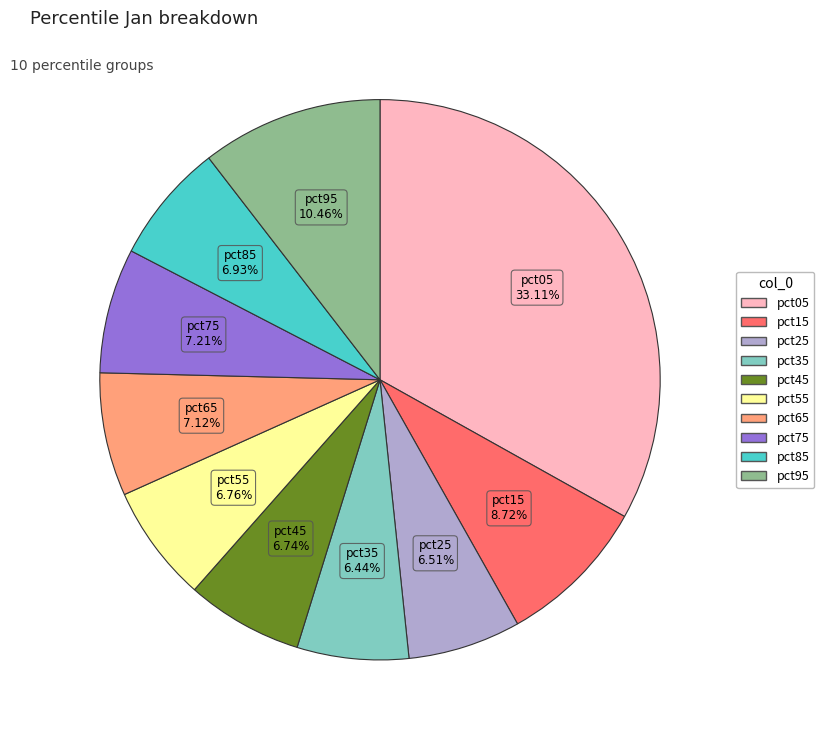

Is pct15 the majority of the pie?

No